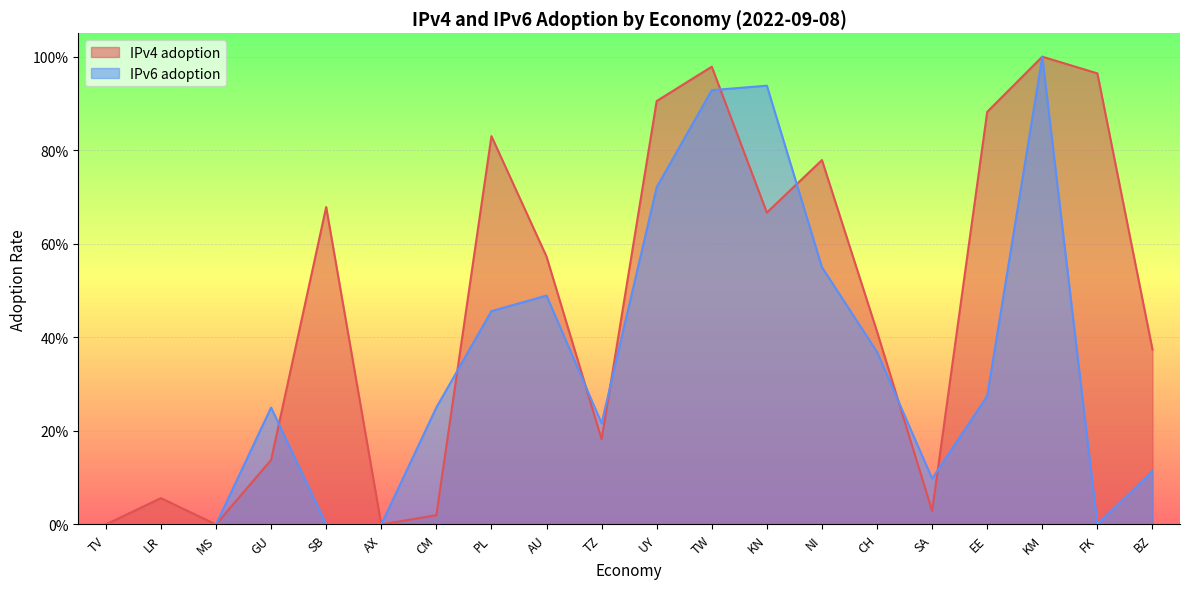

At how many categories does at least one series exceed 0?

17